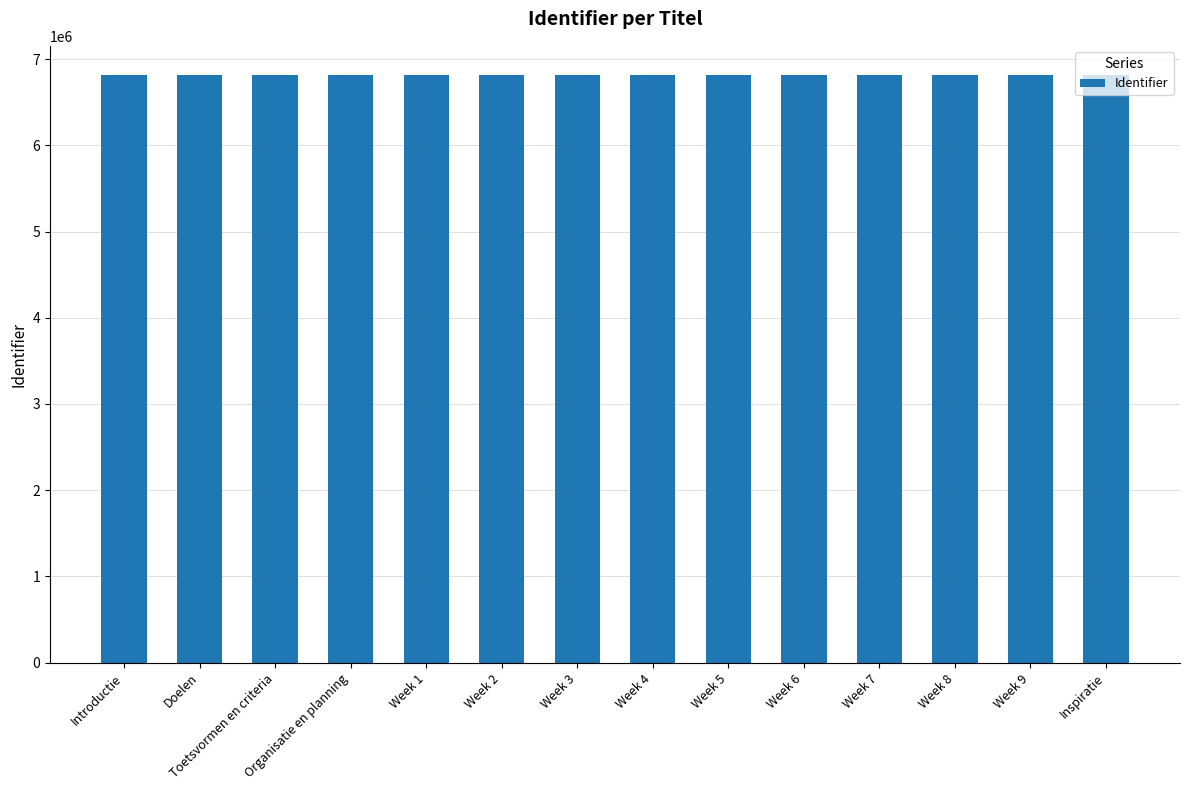

What is the label of the 12th bar from the right?

Toetsvormen en criteria